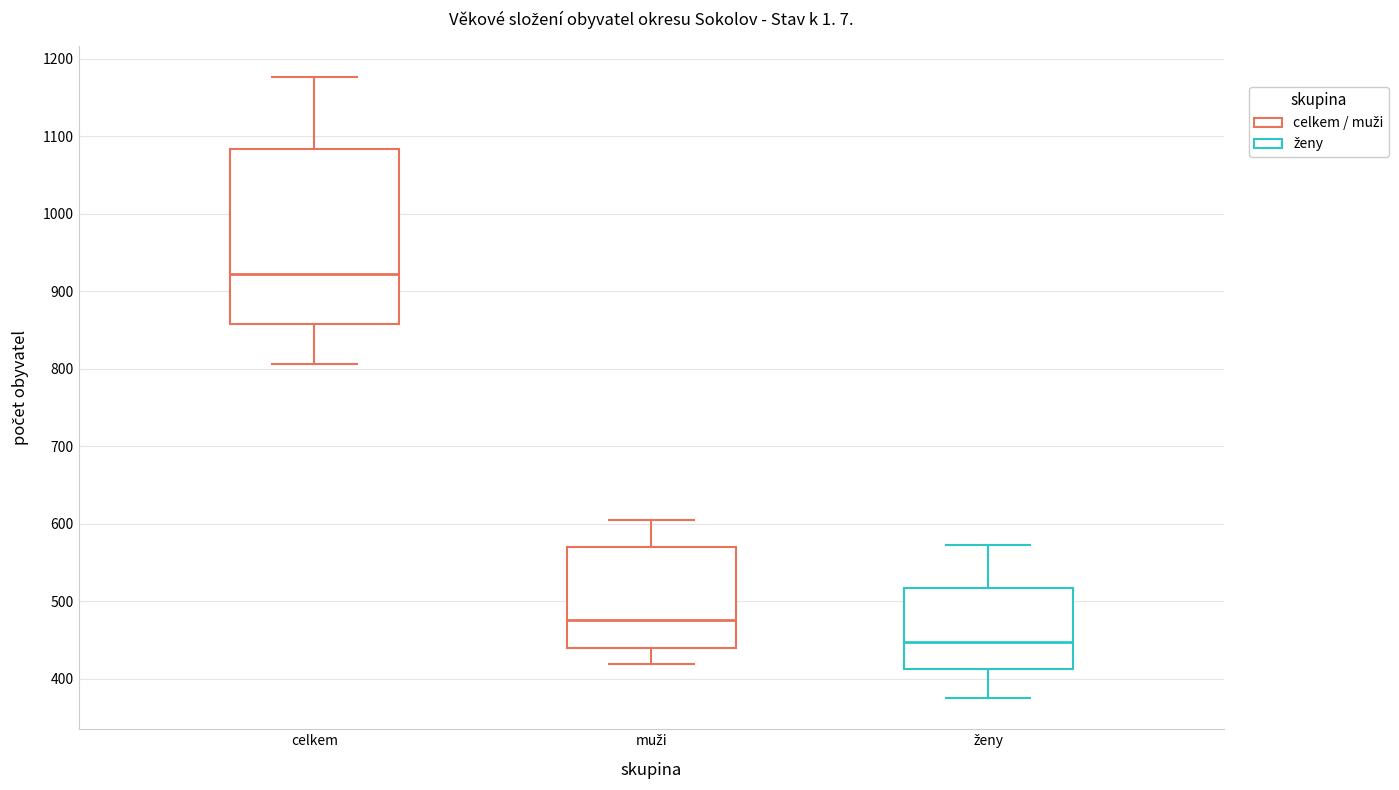

Which box has the lowest median line?

ženy